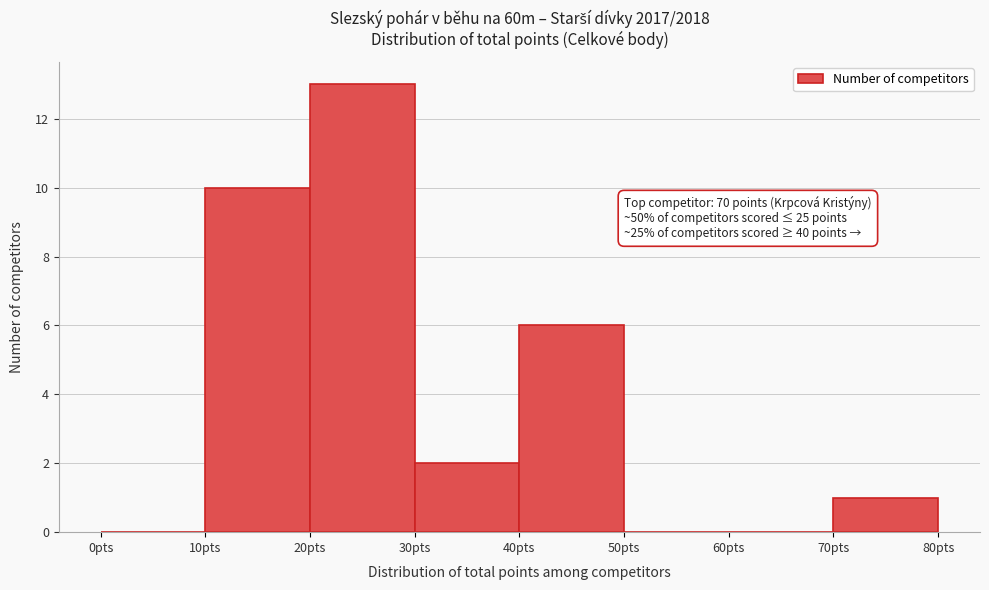

Which range on the x-axis has the tallest bar?

20 to 30